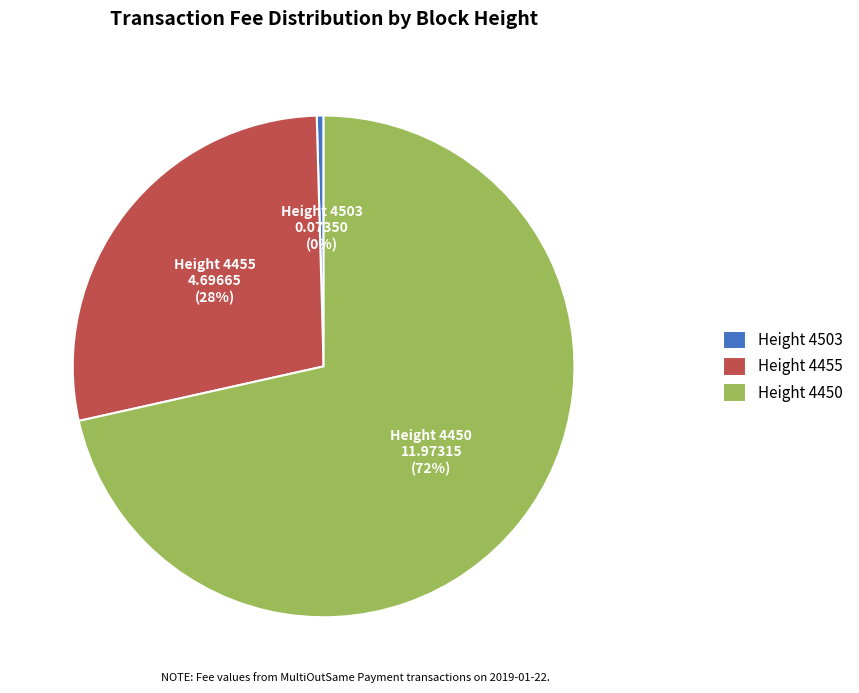

Is there any slice that represents more than half of the pie?

Yes